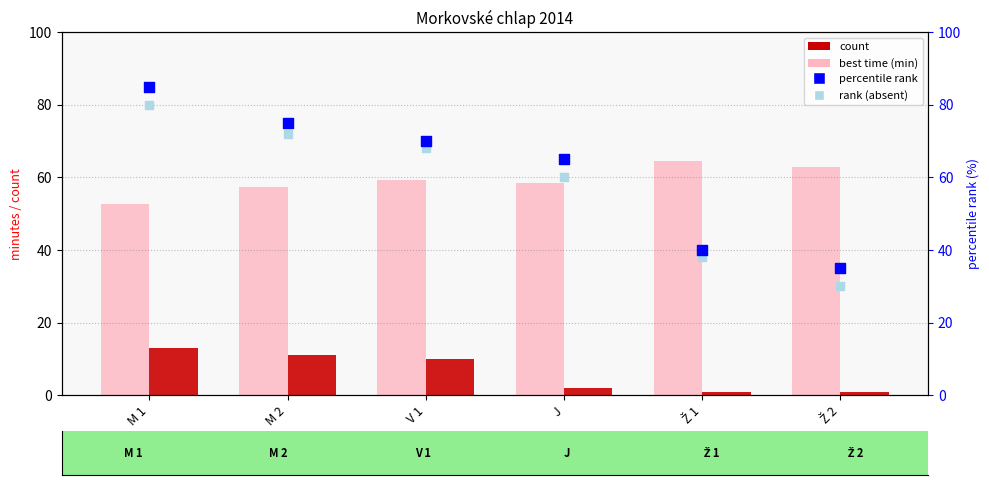

What is the total value across all series at M 1?

230.6